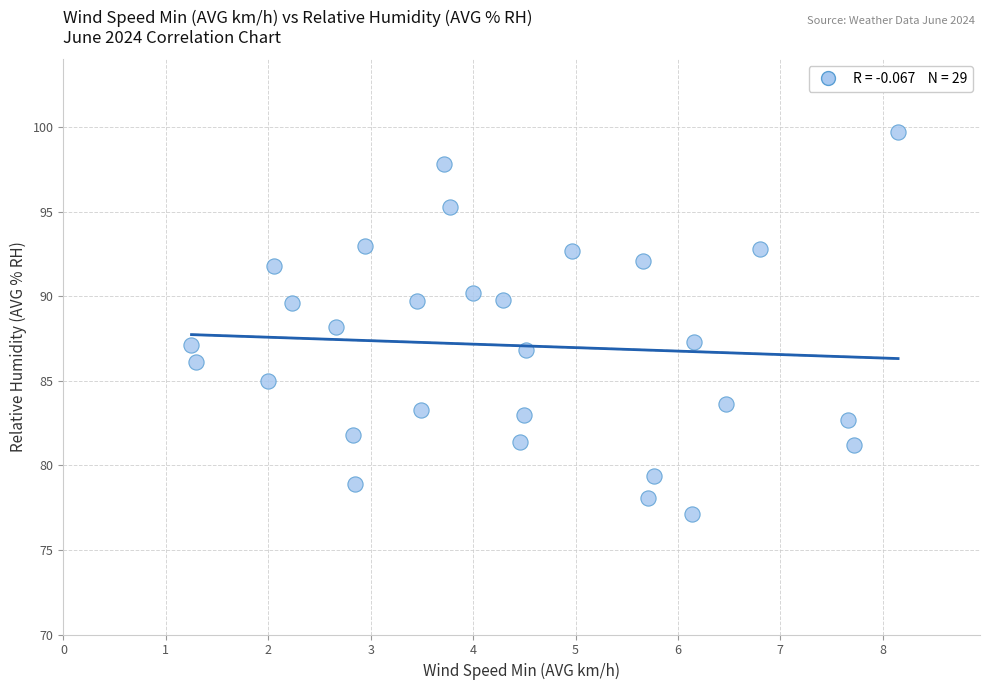

What is the range of X values (max minus min)?

6.9